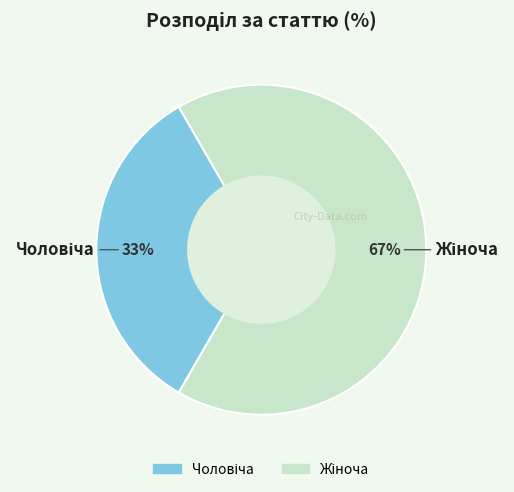

Is there any slice that represents more than half of the pie?

Yes